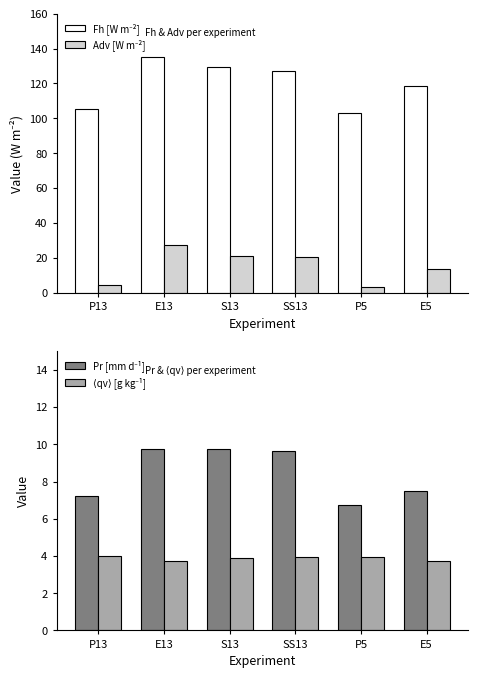

Which series has the largest total across all categories?

Fh [W m⁻²]